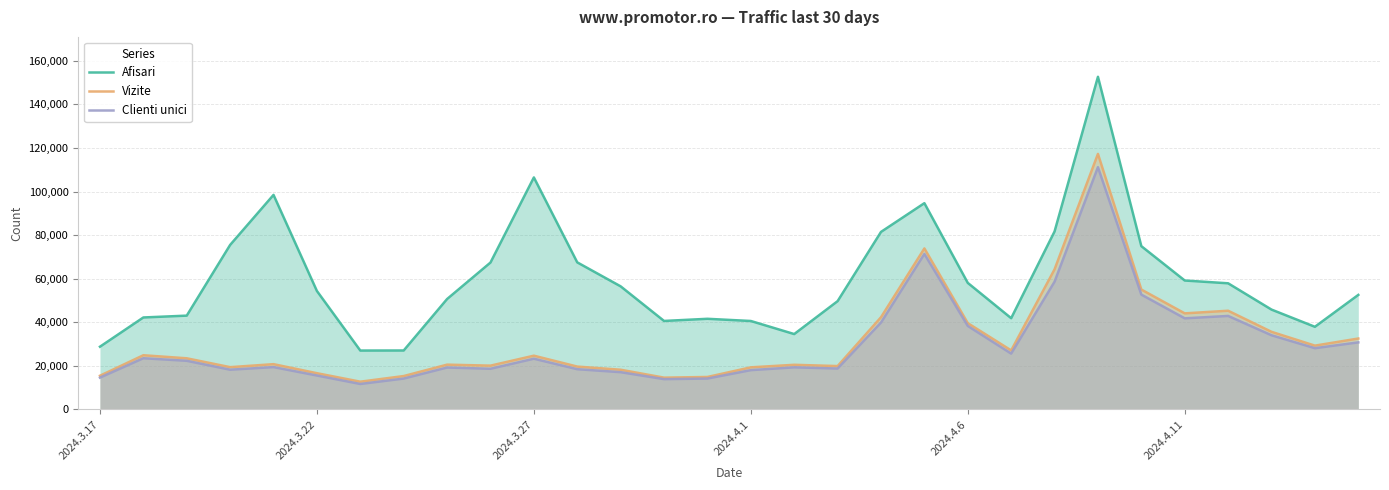

True or false: Clienti unici and Vizite cross at least once.

False